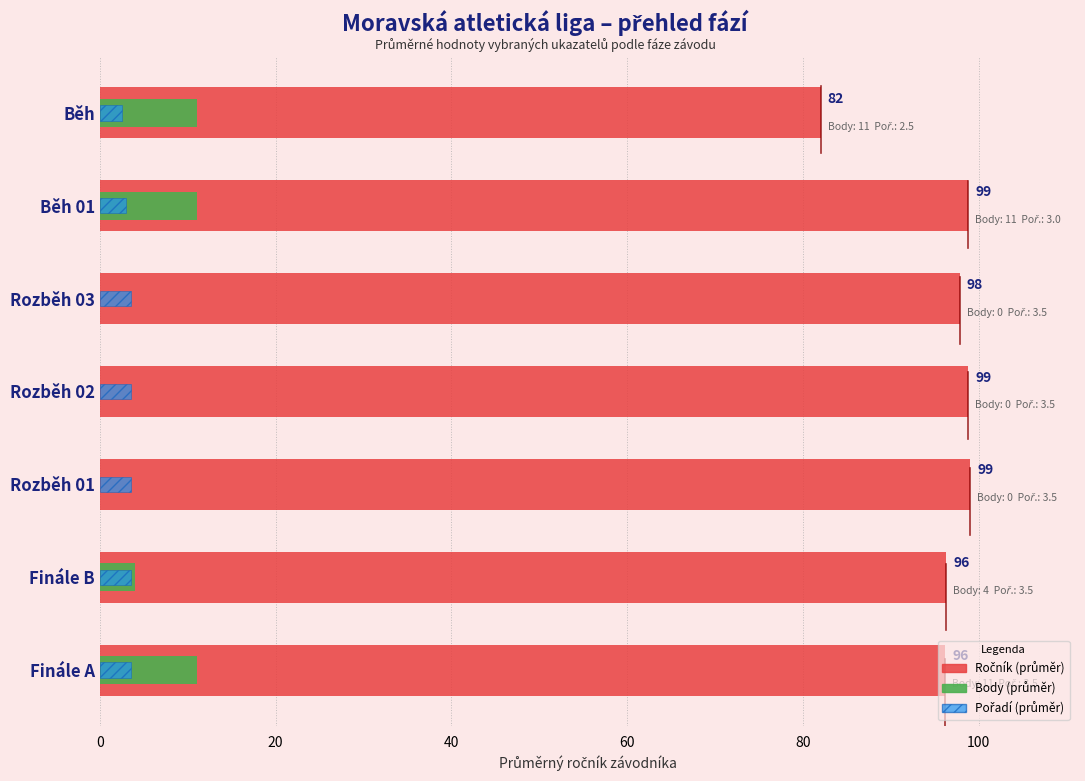

What is the value of the Pořadí bar at the 1st from the left?

3.5